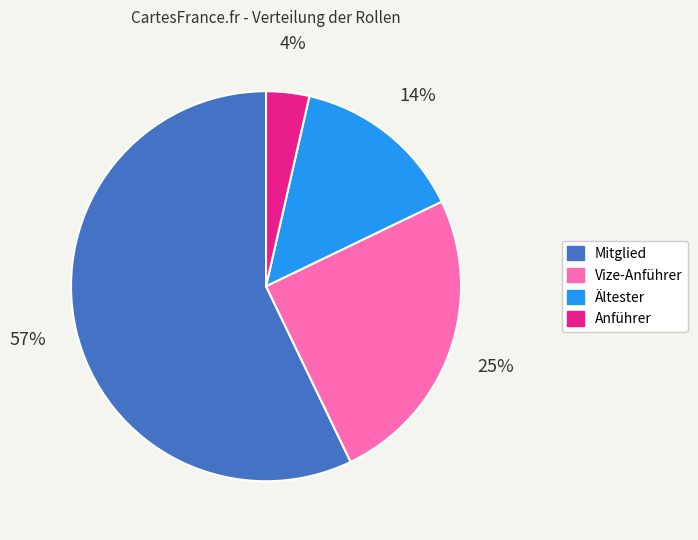

Which slice is the largest?

Mitglied